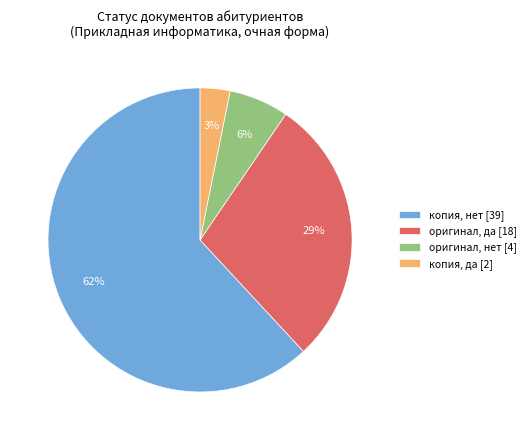

To the nearest percent, what portion does оригинал, да [18] represent?

29%